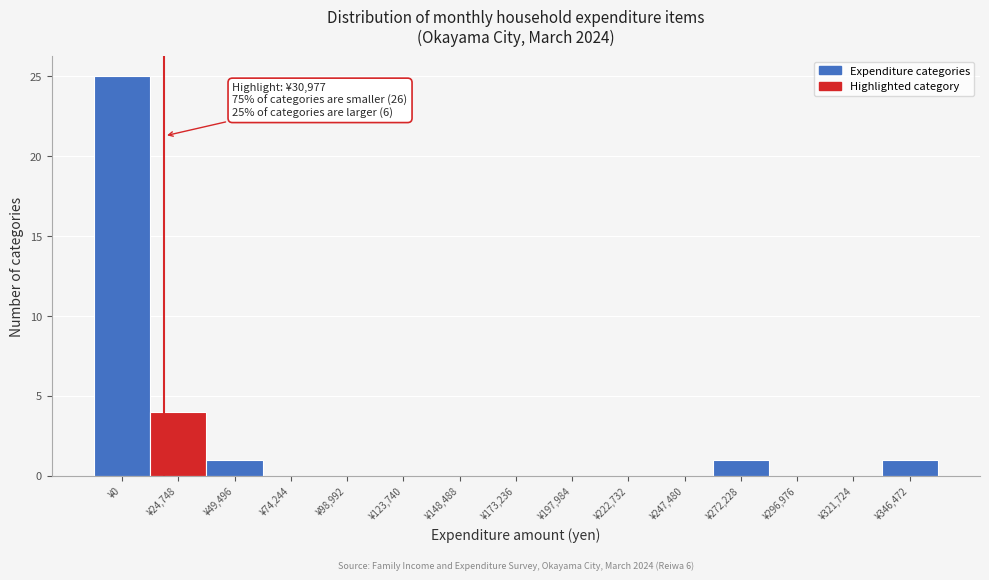

Reading left to right, extract all data points from this chart.

¥0=25	¥24,748=4	¥49,496=1	¥74,244=0	¥98,992=0	¥123,740=0	¥148,488=0	¥173,236=0	¥197,984=0	¥222,732=0	¥247,480=0	¥272,228=1	¥296,976=0	¥321,724=0	¥346,472=1